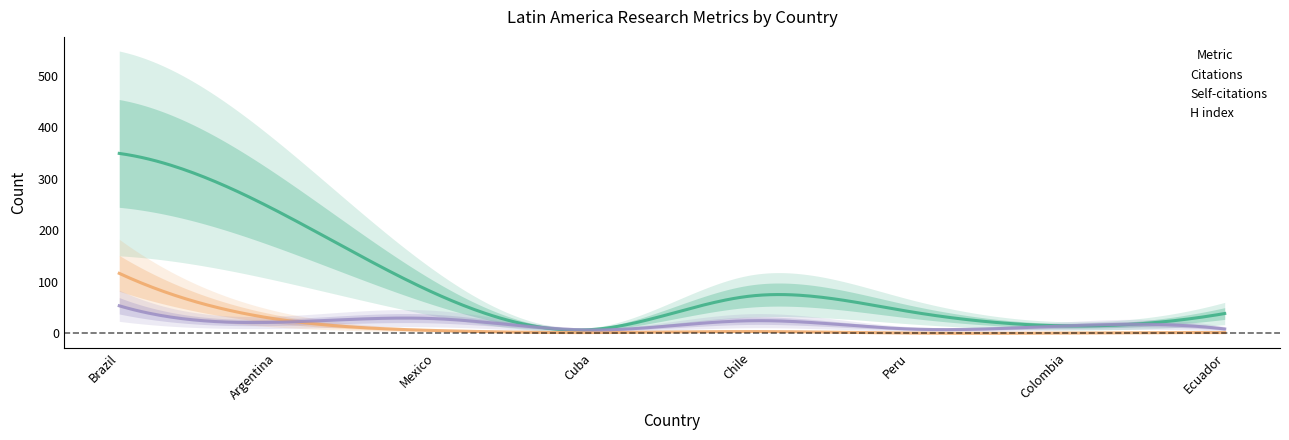

Is this an area chart (filled region under the line)?

No